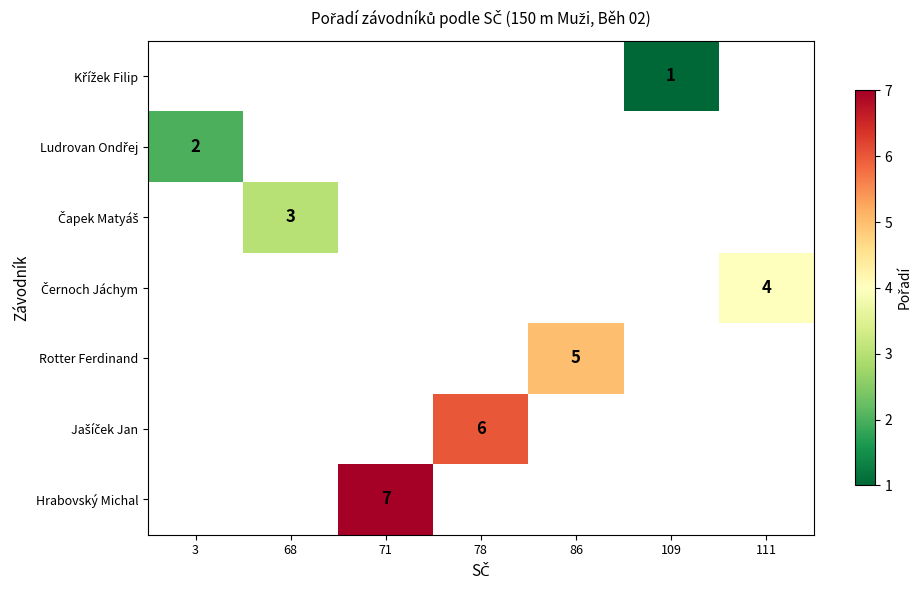

True or false: Hrabovský Michal has a value of 7 at 71.

True